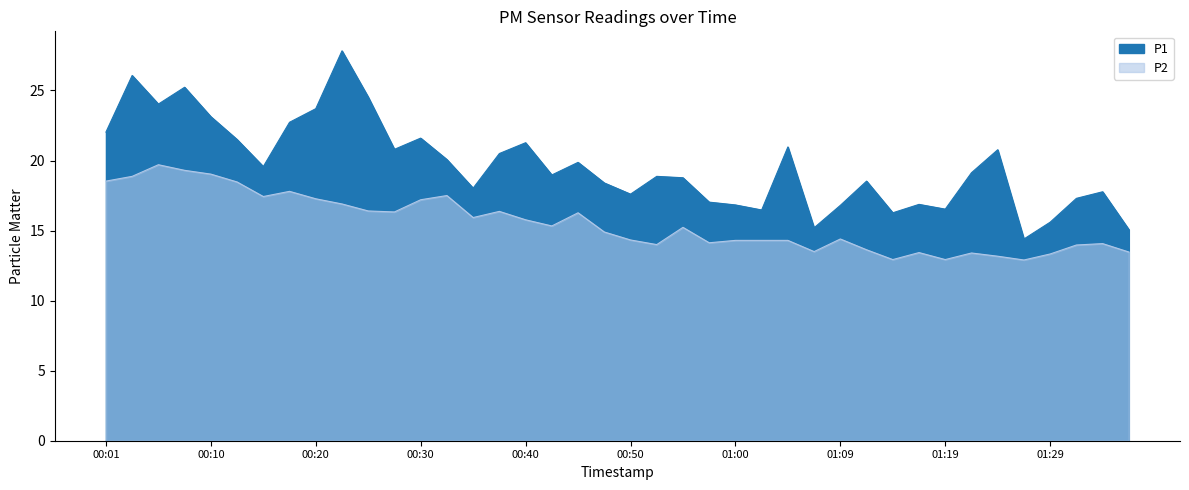

Where is the first local minimum for P1?

00:05